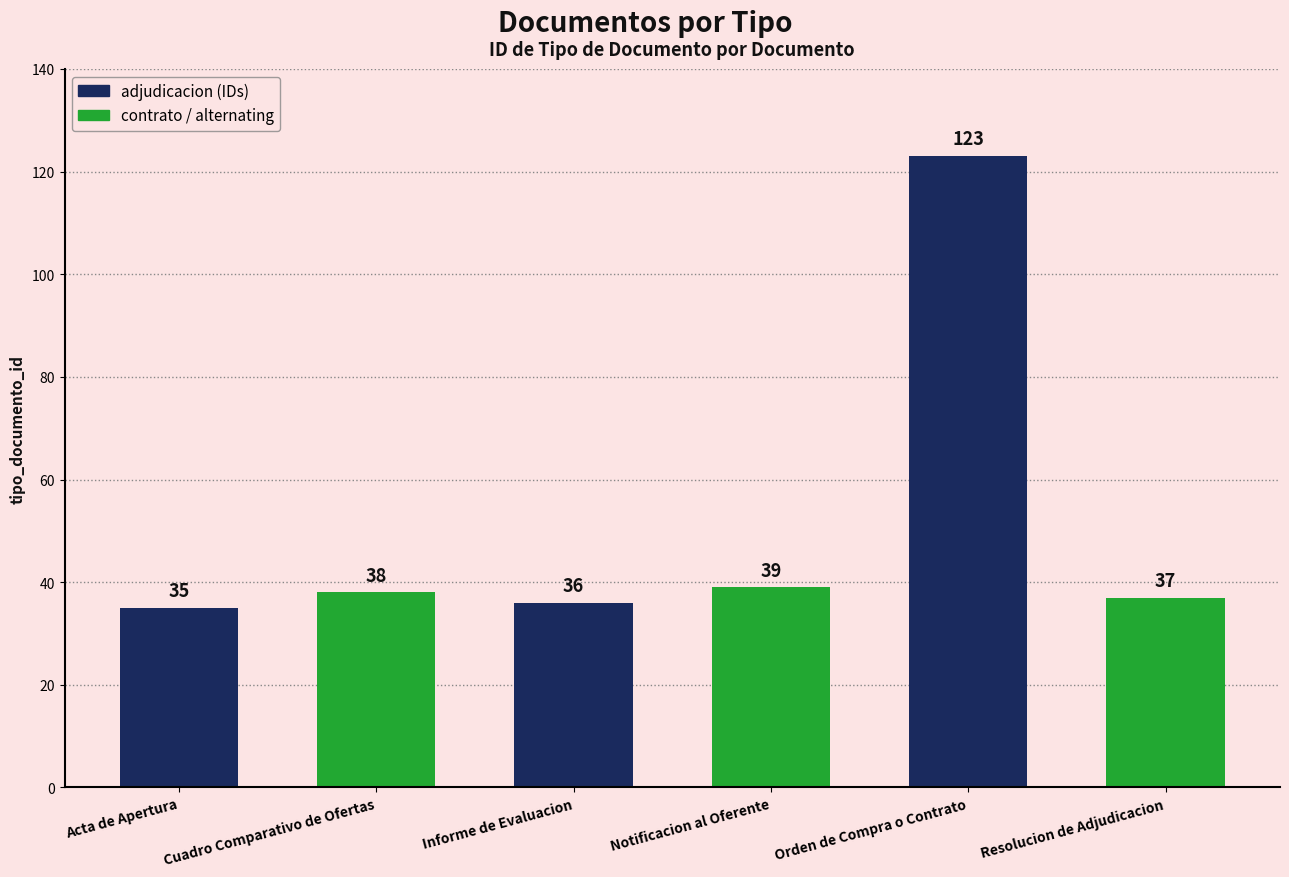

What is the change in value from Orden de Compra o Contrato to Resolucion de Adjudicacion?

-86